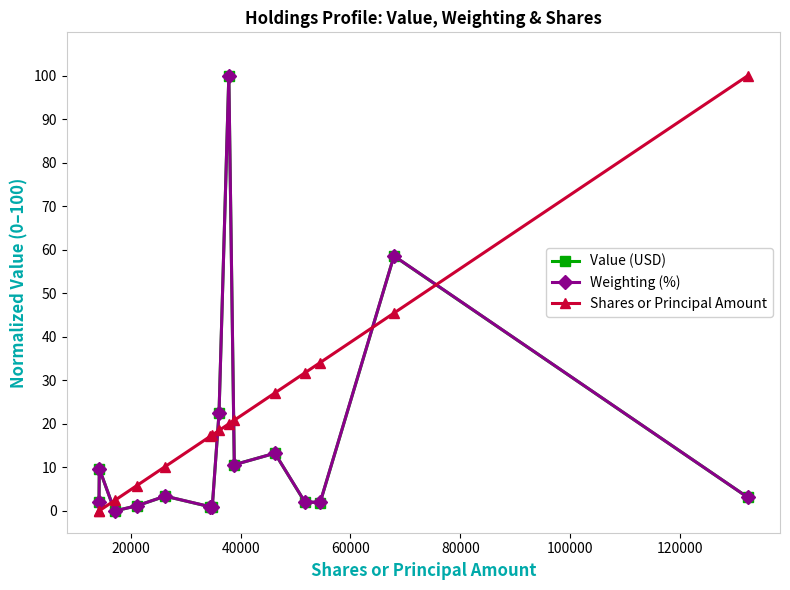

Which series has the largest total across all categories?

Shares or Principal Amount